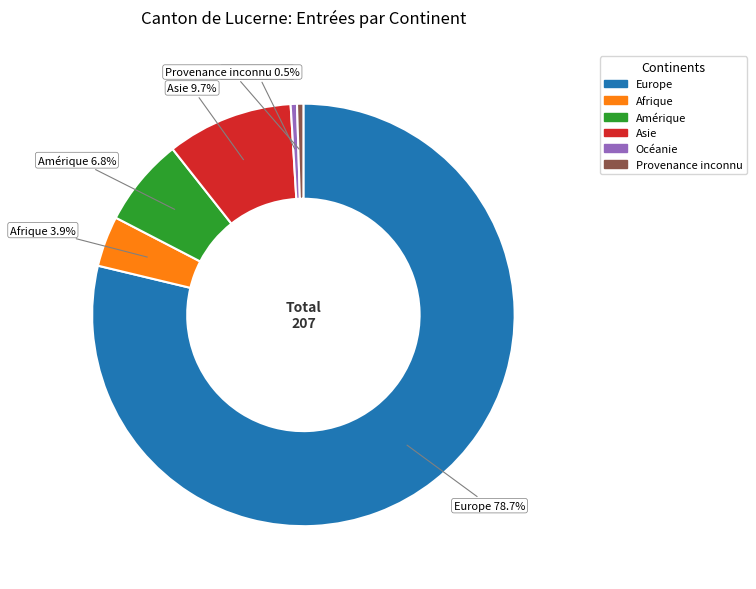

True or false: Europe accounts for 79% of the total.

True